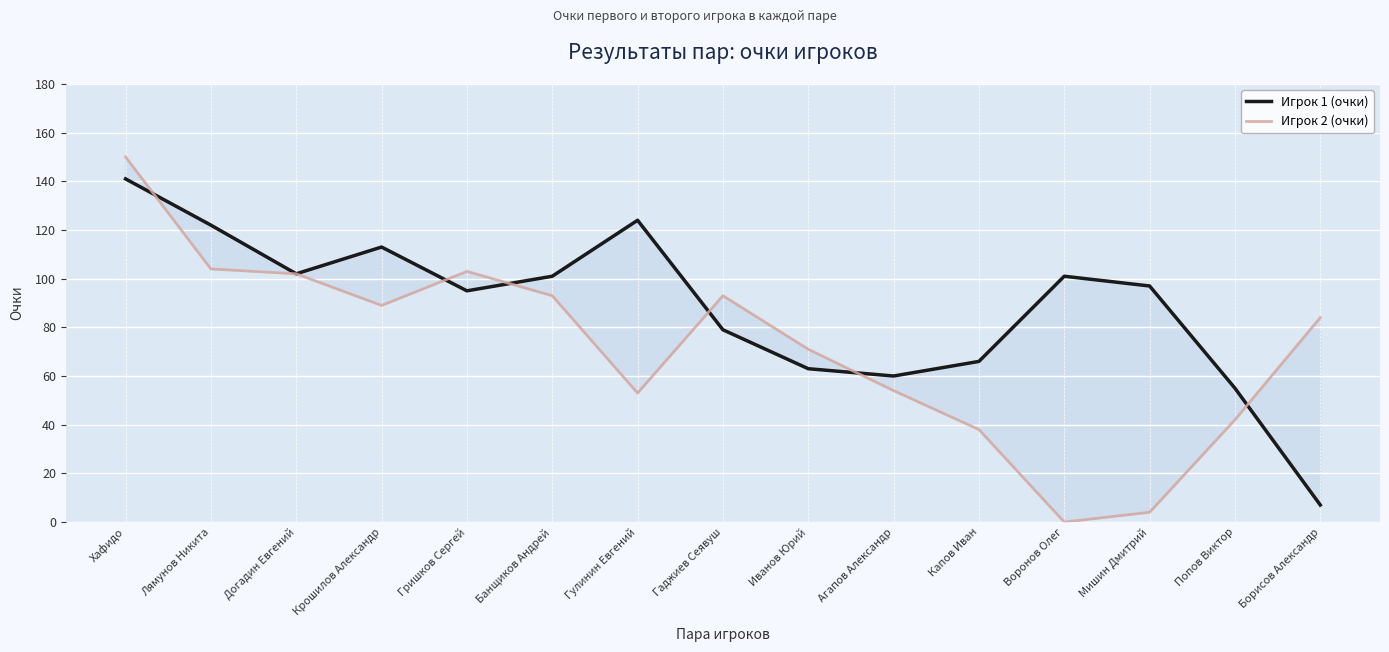

What is the spread (max minus min) of values at Гаджиев Сеявуш?

14